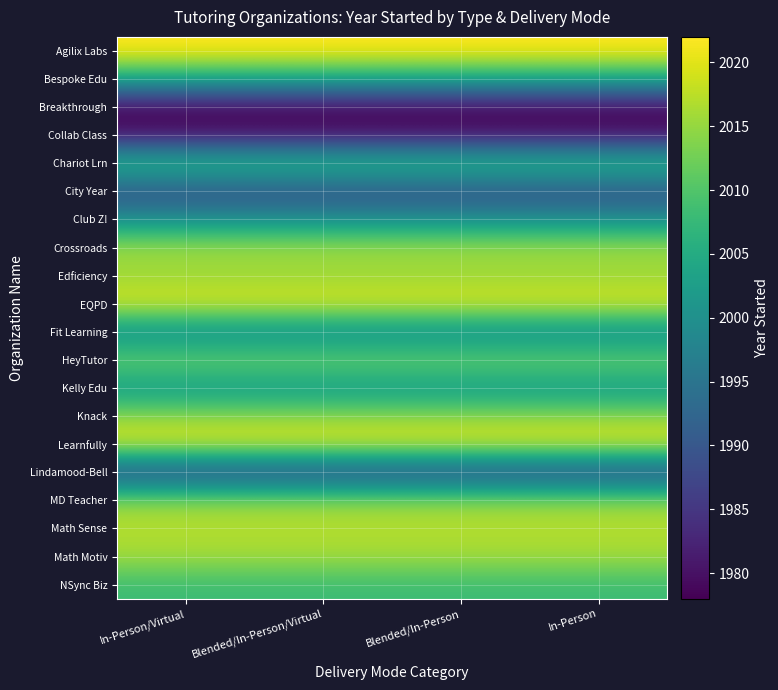

Reading left to right, what are all the values shown in this chart?

Agilix Labs: In-Person/Virtual=2022	Blended/In-Person/Virtual=2022	Blended/In-Person=2022	In-Person=2022
Bespoke Edu: In-Person/Virtual=2004	Blended/In-Person/Virtual=2004	Blended/In-Person=2004	In-Person=2004
Breakthrough: In-Person/Virtual=1978	Blended/In-Person/Virtual=1978	Blended/In-Person=1978	In-Person=1978
Collab Class: In-Person/Virtual=1980	Blended/In-Person/Virtual=1980	Blended/In-Person=1980	In-Person=1980
Chariot Lrn: In-Person/Virtual=2009	Blended/In-Person/Virtual=2009	Blended/In-Person=2009	In-Person=2009
City Year: In-Person/Virtual=1988	Blended/In-Person/Virtual=1988	Blended/In-Person=1988	In-Person=1988
Club Z!: In-Person/Virtual=2000	Blended/In-Person/Virtual=2000	Blended/In-Person=2000	In-Person=2000
Crossroads: In-Person/Virtual=2016	Blended/In-Person/Virtual=2016	Blended/In-Person=2016	In-Person=2016
Edficiency: In-Person/Virtual=2015	Blended/In-Person/Virtual=2015	Blended/In-Person=2015	In-Person=2015
EQPD: In-Person/Virtual=2020	Blended/In-Person/Virtual=2020	Blended/In-Person=2020	In-Person=2020
Fit Learning: In-Person/Virtual=1998	Blended/In-Person/Virtual=1998	Blended/In-Person=1998	In-Person=1998
HeyTutor: In-Person/Virtual=2013	Blended/In-Person/Virtual=2013	Blended/In-Person=2013	In-Person=2013
Kelly Edu: In-Person/Virtual=2001	Blended/In-Person/Virtual=2001	Blended/In-Person=2001	In-Person=2001
Knack: In-Person/Virtual=2015	Blended/In-Person/Virtual=2015	Blended/In-Person=2015	In-Person=2015
Learnfully: In-Person/Virtual=2020	Blended/In-Person/Virtual=2020	Blended/In-Person=2020	In-Person=2020
Lindamood-Bell: In-Person/Virtual=1986	Blended/In-Person/Virtual=1986	Blended/In-Person=1986	In-Person=1986
MD Teacher: In-Person/Virtual=2015	Blended/In-Person/Virtual=2015	Blended/In-Person=2015	In-Person=2015
Math Sense: In-Person/Virtual=2017	Blended/In-Person/Virtual=2017	Blended/In-Person=2017	In-Person=2017
Math Motiv: In-Person/Virtual=2016	Blended/In-Person/Virtual=2016	Blended/In-Person=2016	In-Person=2016
NSync Biz: In-Person/Virtual=2008	Blended/In-Person/Virtual=2008	Blended/In-Person=2008	In-Person=2008